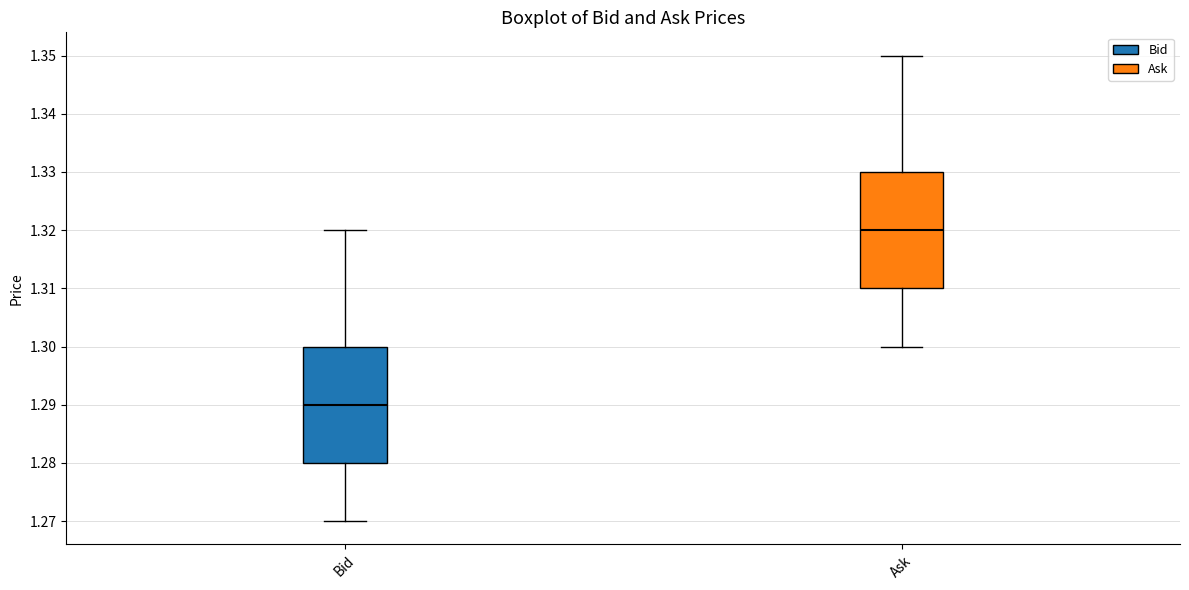

Reading left to right, transcribe this box plot: for each box, give where its median line is, the range the box spans, and where its two whiskers end, as read against the y-axis. The values are not printed on the chart, so give them approximately, as read against the axis.

Bid: median 1.29, box 1.28 to 1.30, whiskers 1.27 to 1.32
Ask: median 1.32, box 1.31 to 1.33, whiskers 1.30 to 1.35